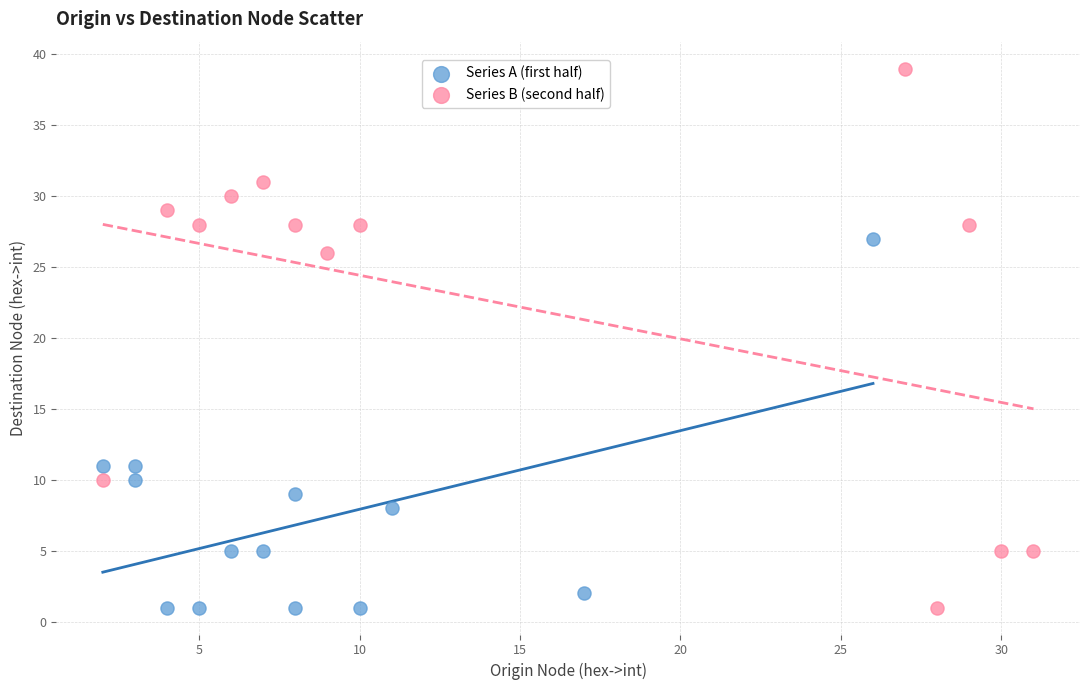

Which series reaches the maximum Y coordinate?

Series B (second half)